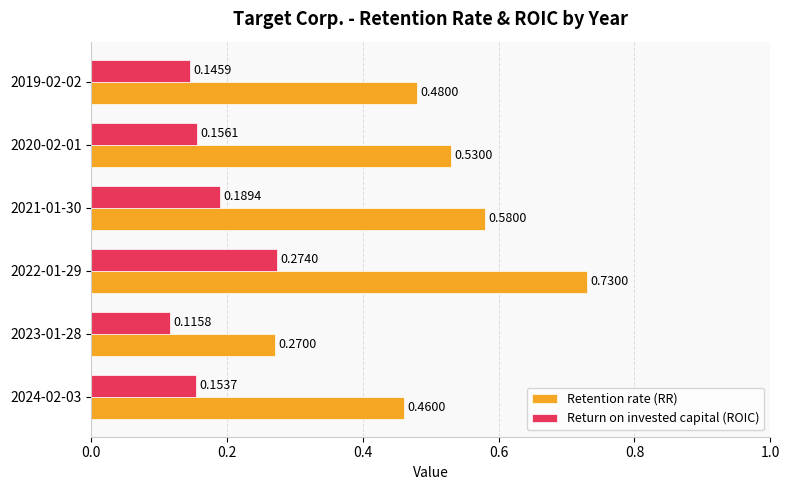

List the labels in order of Retention rate (RR) value, largest first.

2022-01-29, 2021-01-30, 2020-02-01, 2019-02-02, 2024-02-03, 2023-01-28